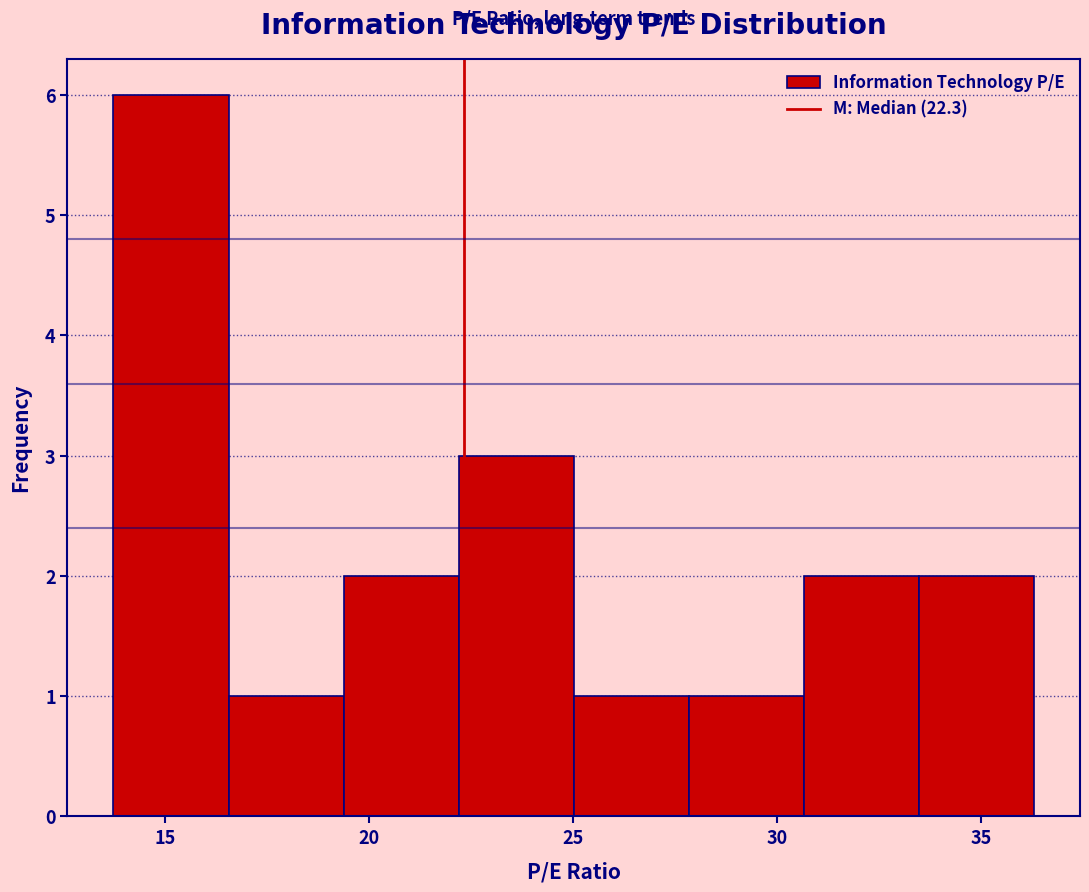

What is the height of the bar covering 30.5 to 33.5 on the x-axis? Neither the bar edges nor the heights are printed on the chart, so give them approximately, as read against the axes.

2